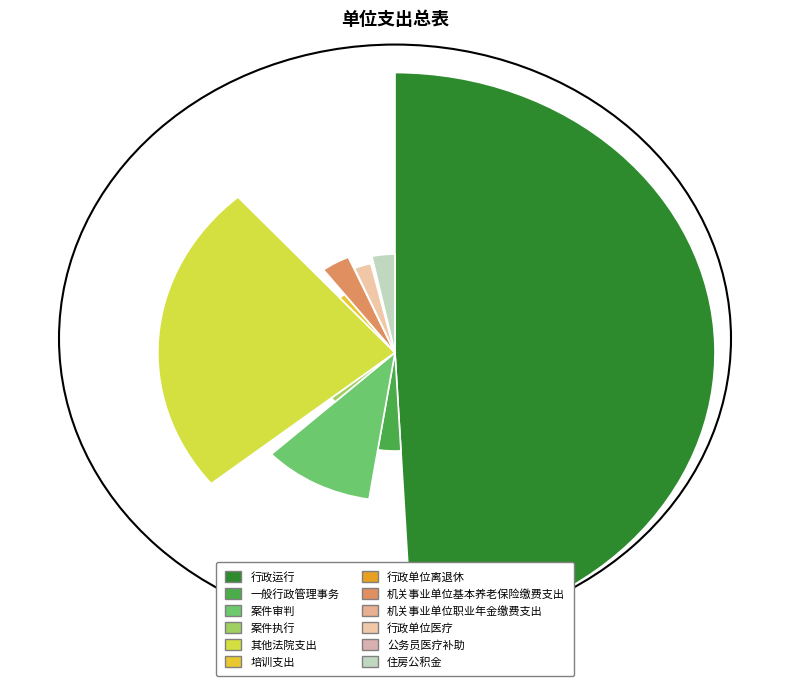

Is it true that 机关事业单位基本养老保险缴费支出 is 1% of the pie?

False